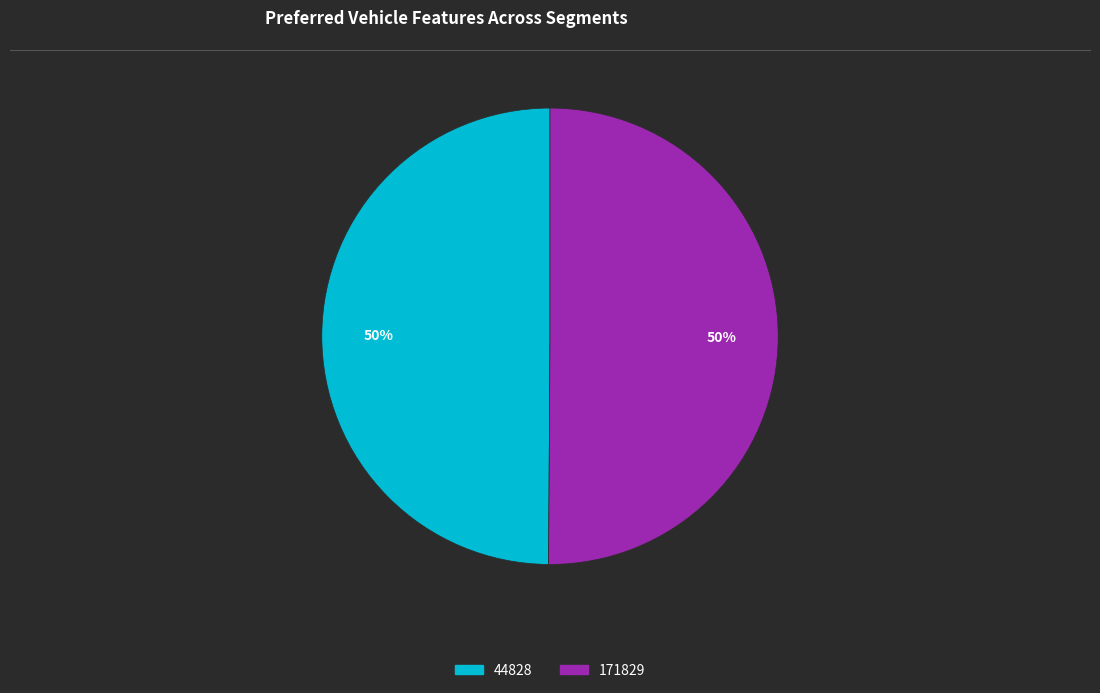

True or false: 44828 accounts for 38% of the total.

False